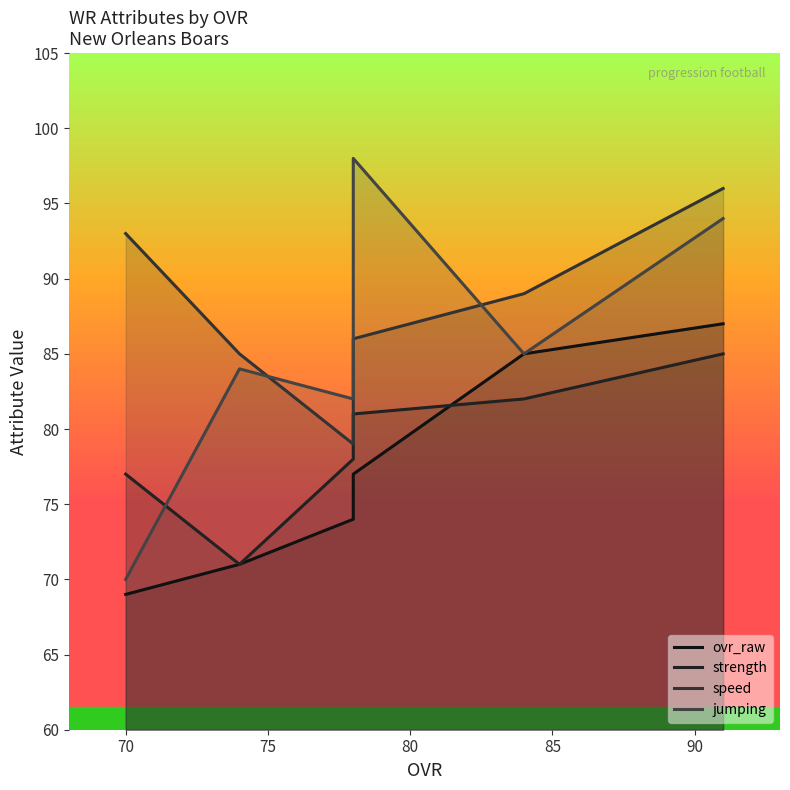

What is the sum of the ovr_raw values at 75 and 80?

151